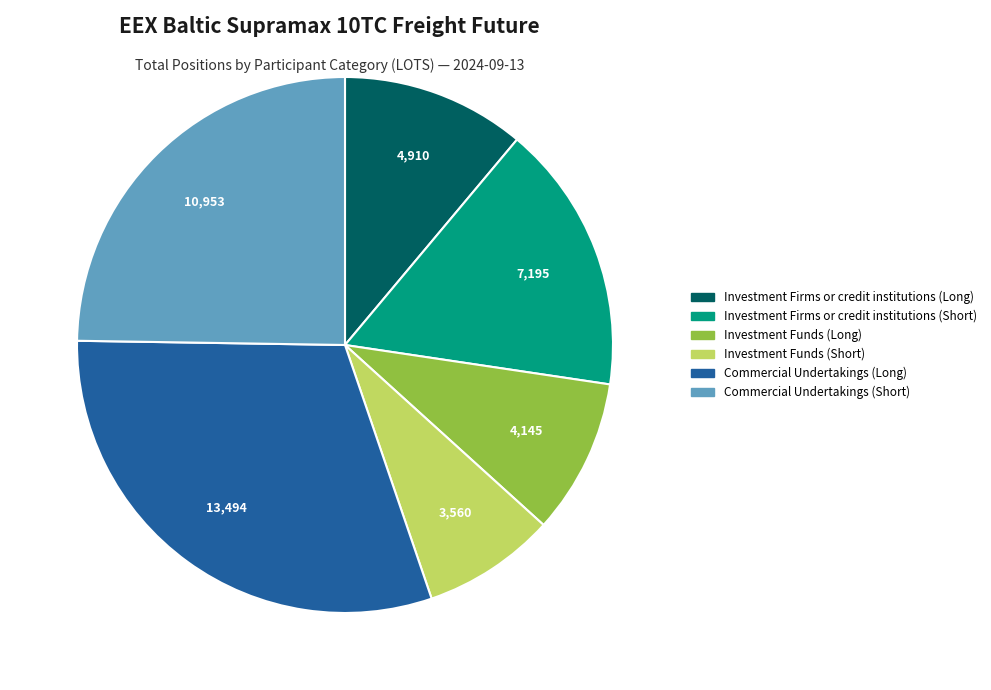

Is the sum of Commercial Undertakings (Short) and Investment Firms or credit institutions (Long) greater than half?

No